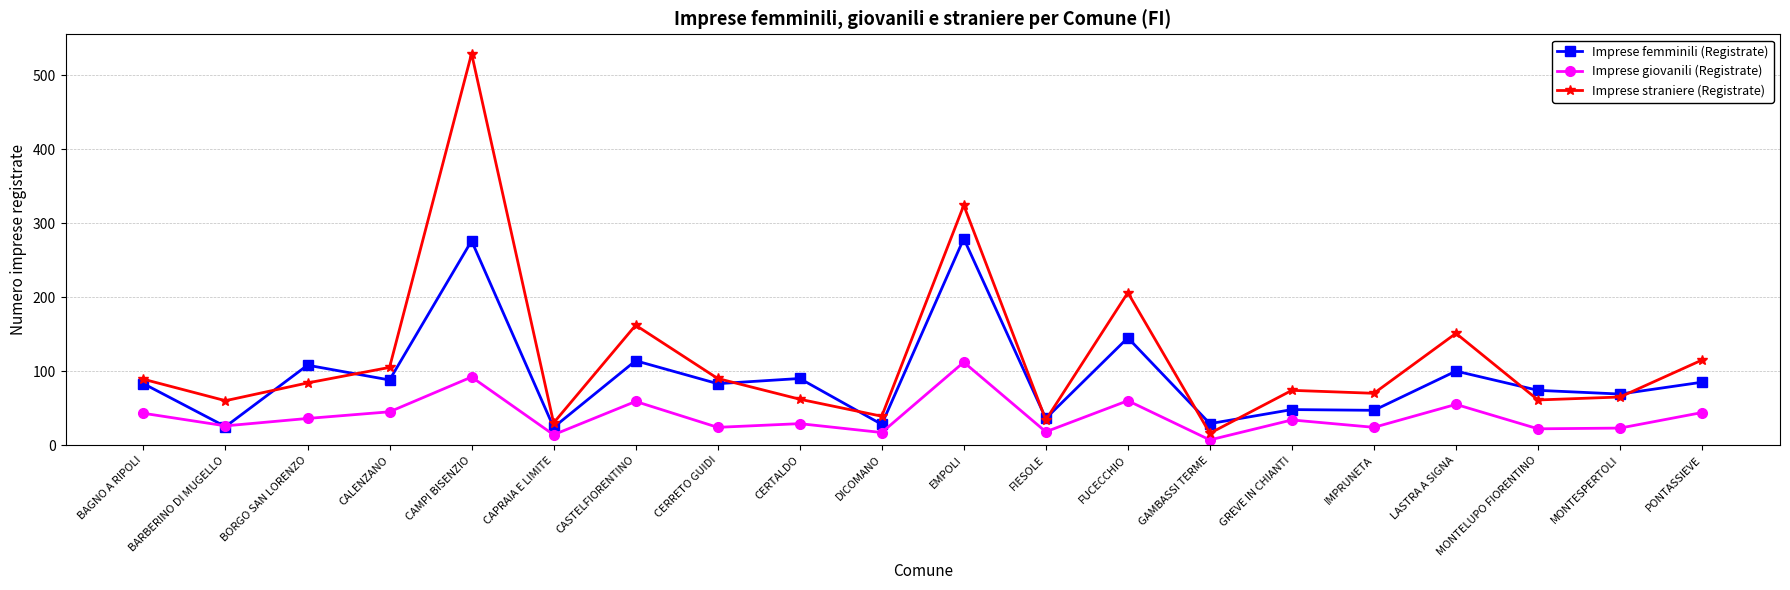

What are all the series names shown in the legend?

Imprese femminili (Registrate), Imprese giovanili (Registrate), Imprese straniere (Registrate)